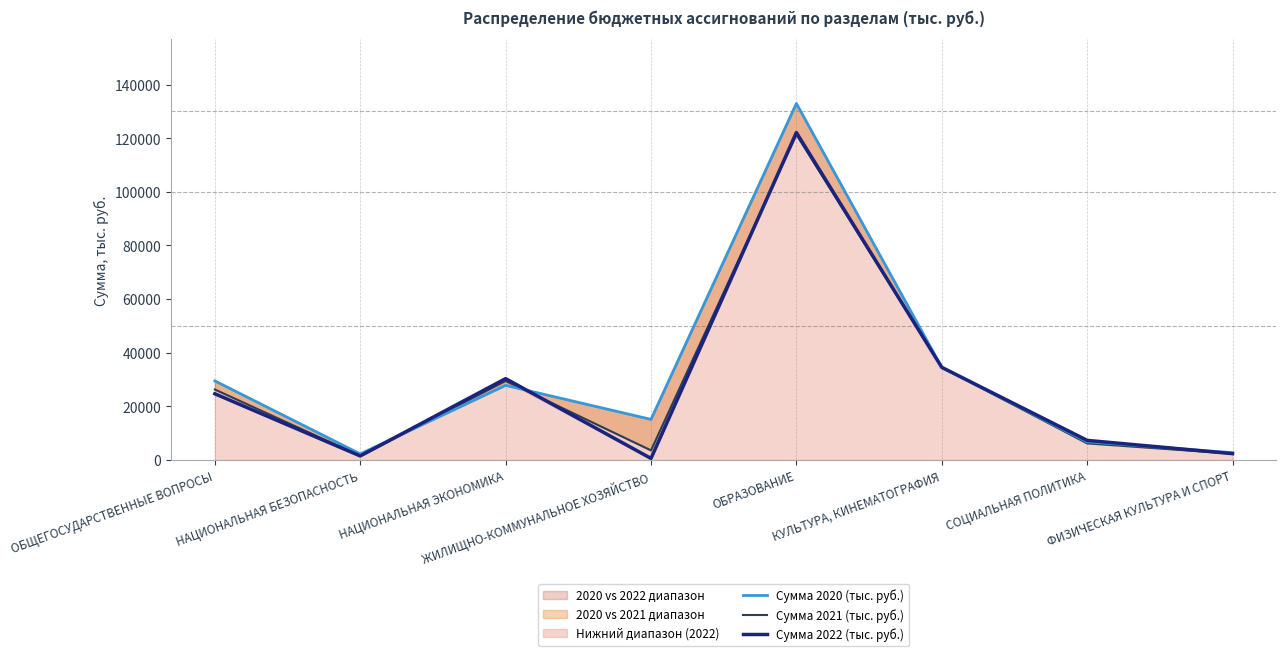

Which has a higher value, ОБРАЗОВАНИЕ or СОЦИАЛЬНАЯ ПОЛИТИКА?

ОБРАЗОВАНИЕ